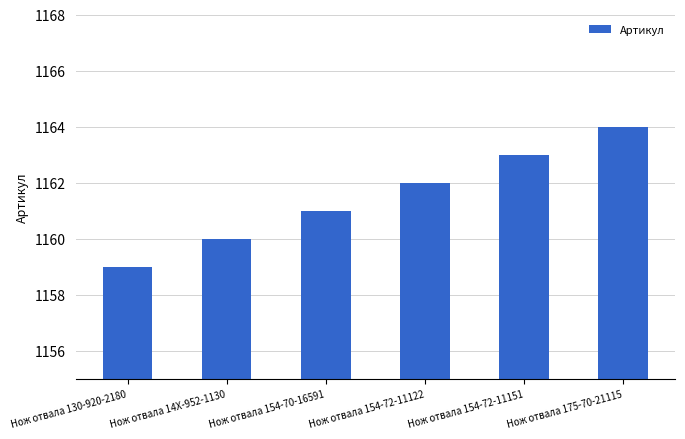

List the labels in order of value, smallest first.

Нож отвала 130-920-2180, Нож отвала 14X-952-1130, Нож отвала 154-70-16591, Нож отвала 154-72-11122, Нож отвала 154-72-11151, Нож отвала 175-70-21115